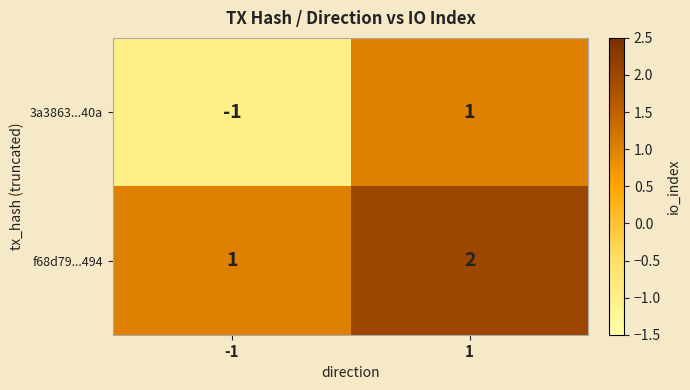

List the labels in order of 3a3863...40a value, smallest first.

-1, 1